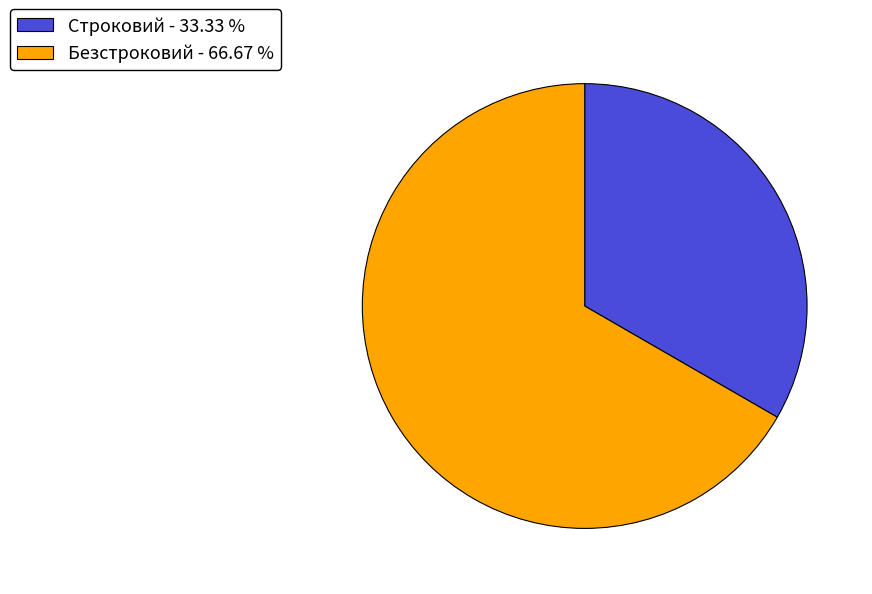

Which has a higher value, Строковий - 33.33 % or Безстроковий - 66.67 %?

Безстроковий - 66.67 %